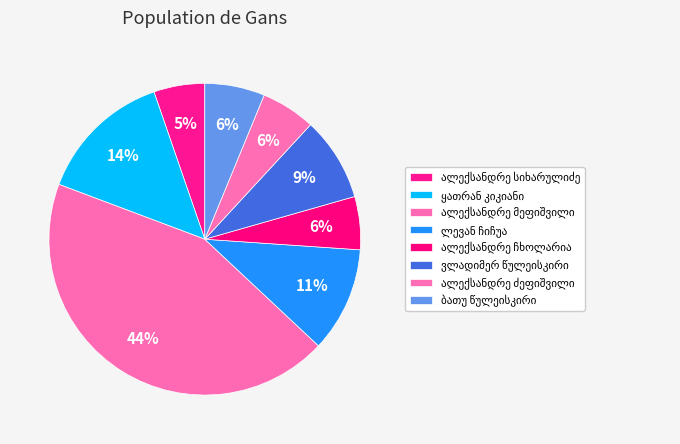

How many segments does this pie chart have?

8